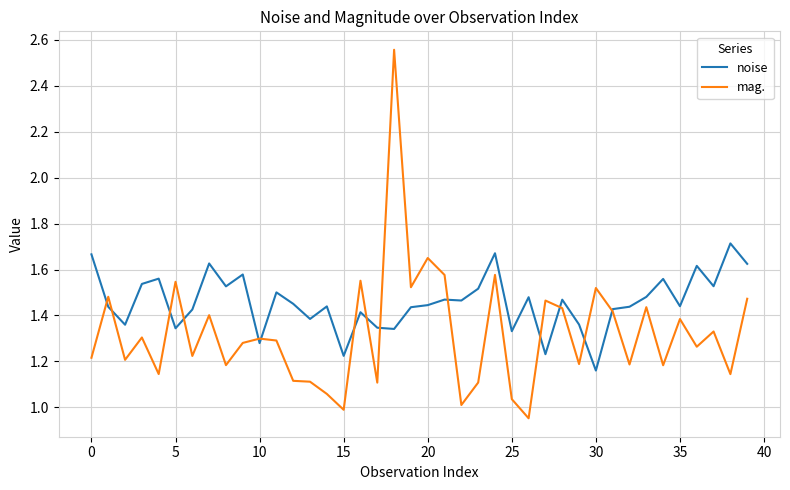

How many lines are shown in the chart?

2